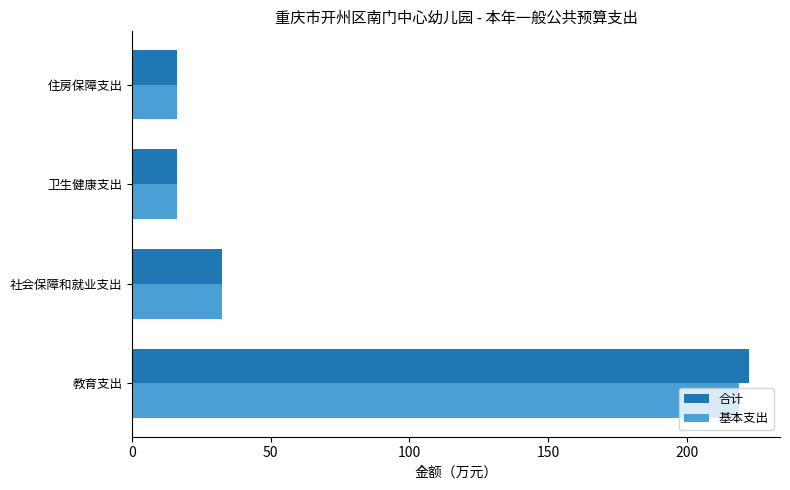

Which category has the highest value across all series?

教育支出